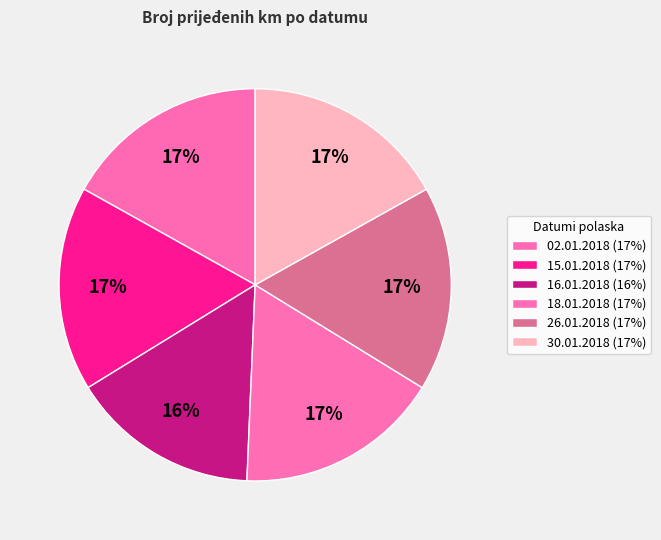

Is it true that 16.01.2018 is 16% of the pie?

True